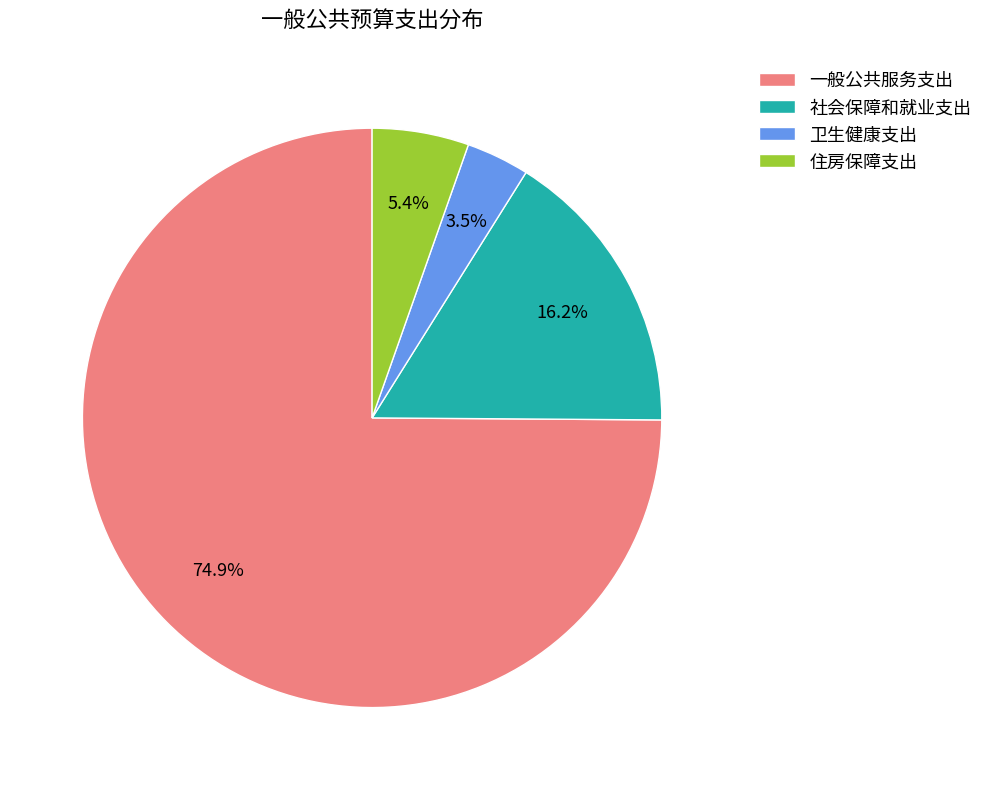

Count the number of slices in the pie.

4